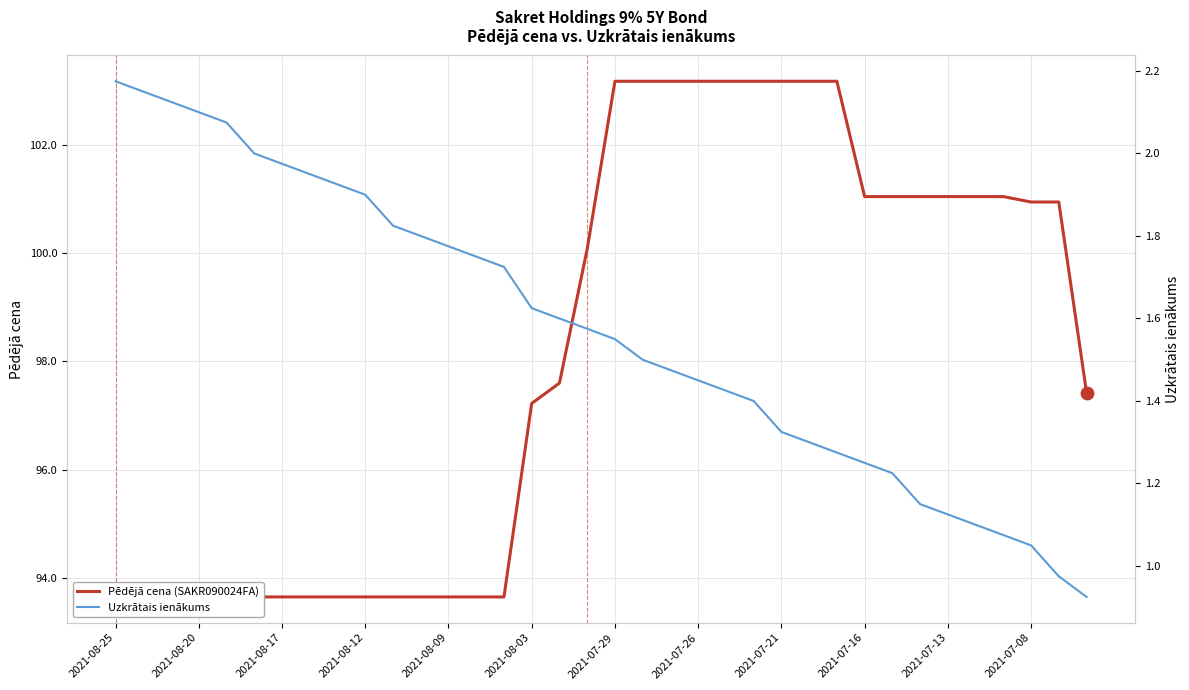

Which series has the largest total across all categories?

Pēdējā cena (SAKR090024FA)